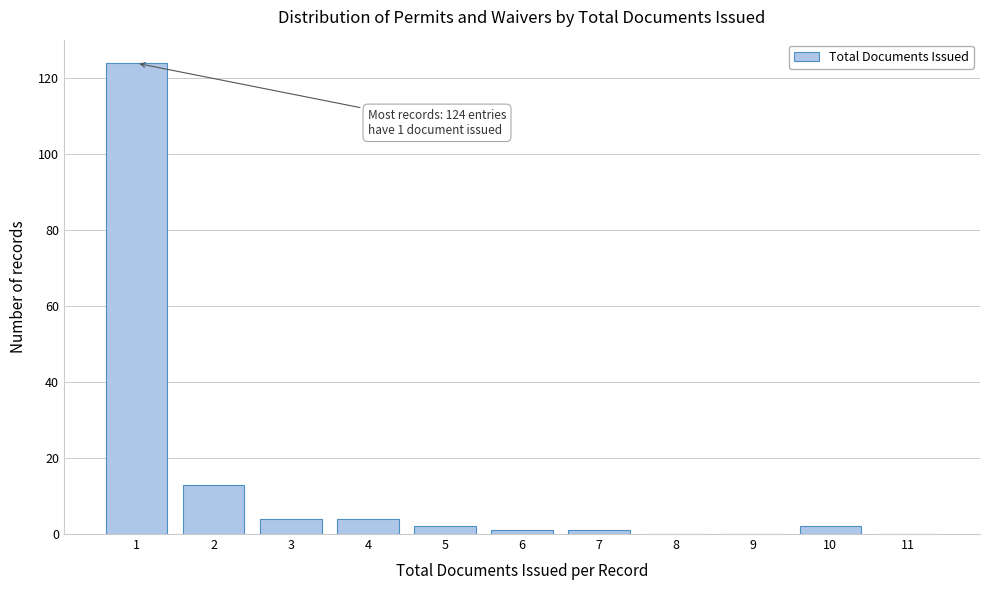

Reading left to right, transcribe all the data shown in this chart.

1=124	2=13	3=4	4=4	5=2	6=1	7=1	8=0	9=0	10=2	11=0